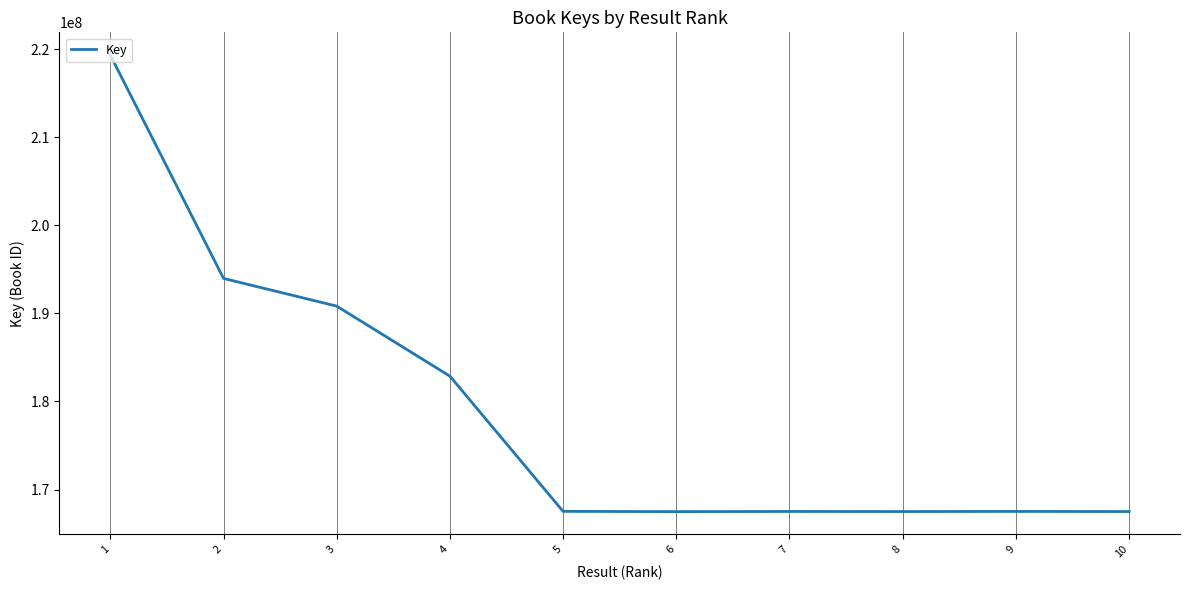

Which has a higher value, 4 or 5?

4